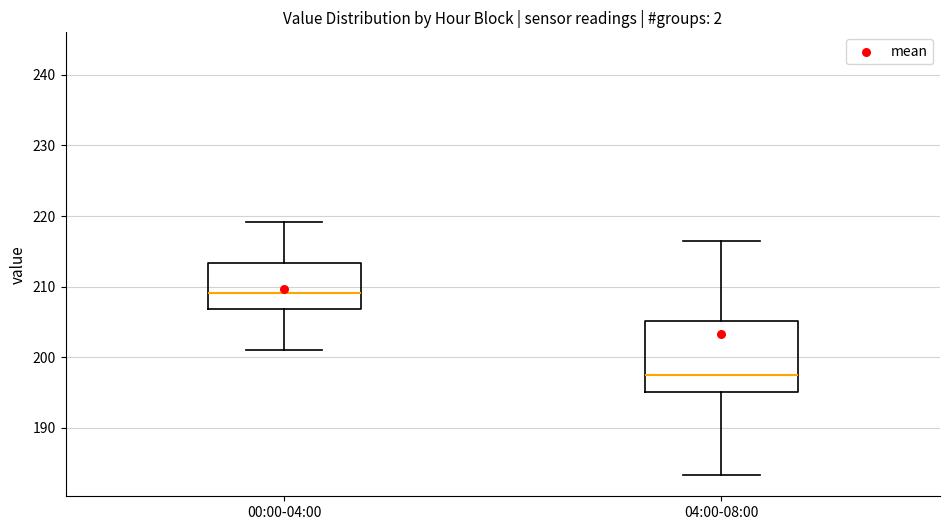

Reading left to right, transcribe this box plot: for each box, give where its median line is, the range the box spans, and where its two whiskers end, as read against the y-axis. The values are not printed on the chart, so give them approximately, as read against the axis.

00:00-04:00: median 209, box 207 to 213, whiskers 201 to 219
04:00-08:00: median 197, box 195 to 205, whiskers 183 to 216